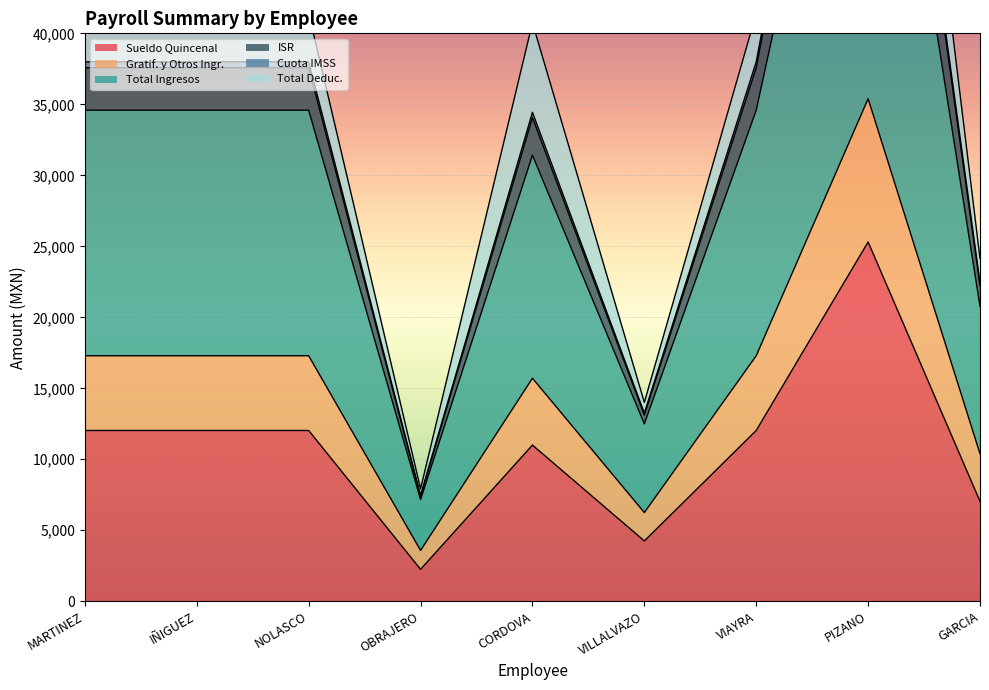

True or false: Sueldo Quincenal and ISR intersect in this chart.

False